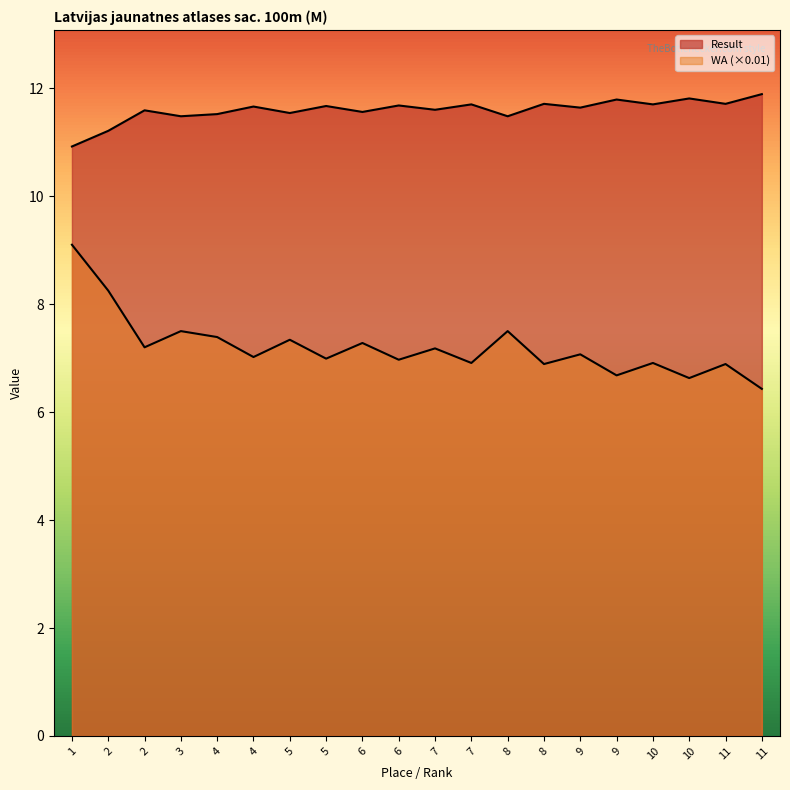

How many data points in Result are above 11?

19